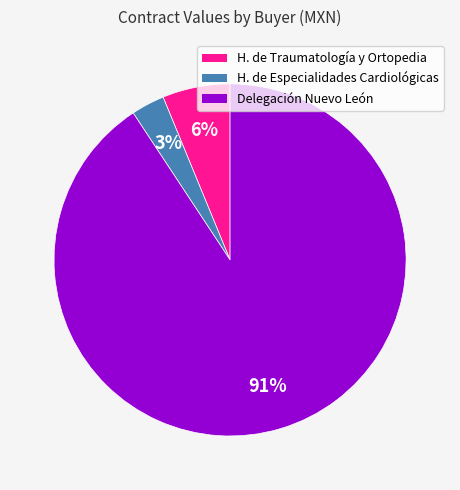

To the nearest percent, what is the average slice percentage?

33%